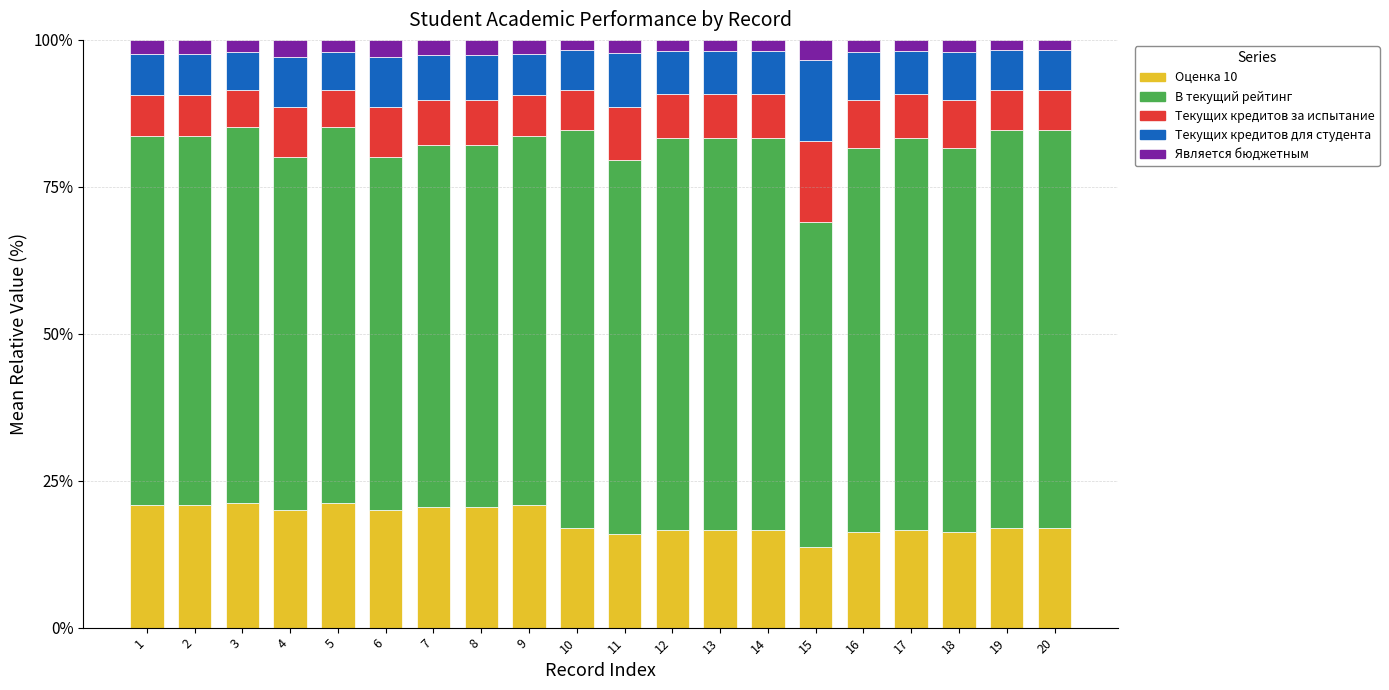

The value of Оценка 10 at 11 is 3.3. True or false?

False